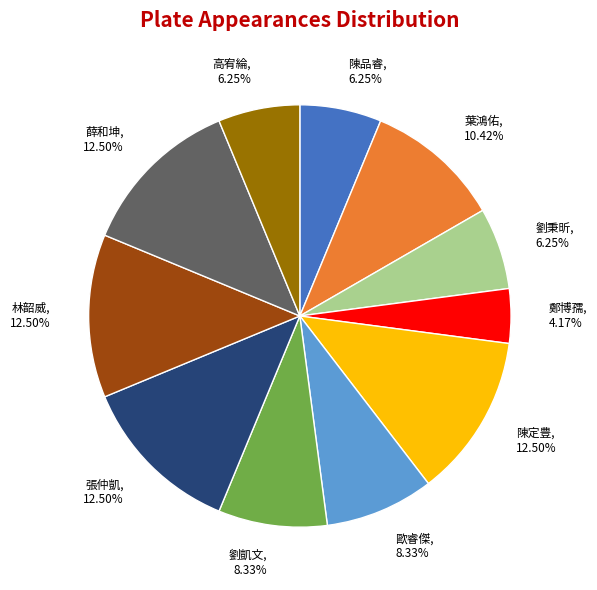

What percentage is NOT represented by 劉凱文?

91.7%